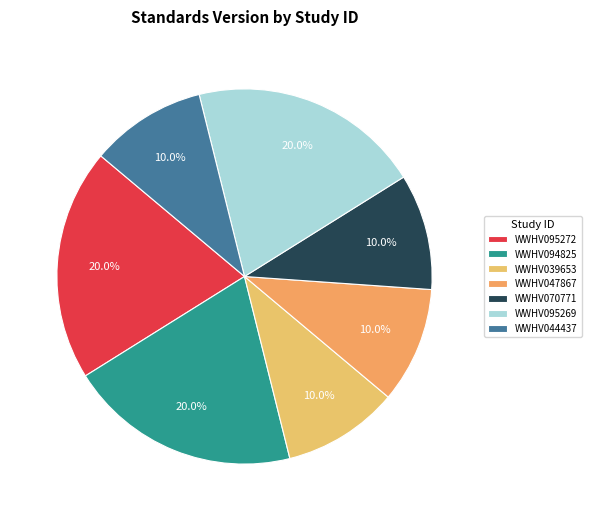

Rank the categories by value from lowest to highest.

WWHV039653, WWHV047867, WWHV070771, WWHV044437, WWHV095272, WWHV094825, WWHV095269